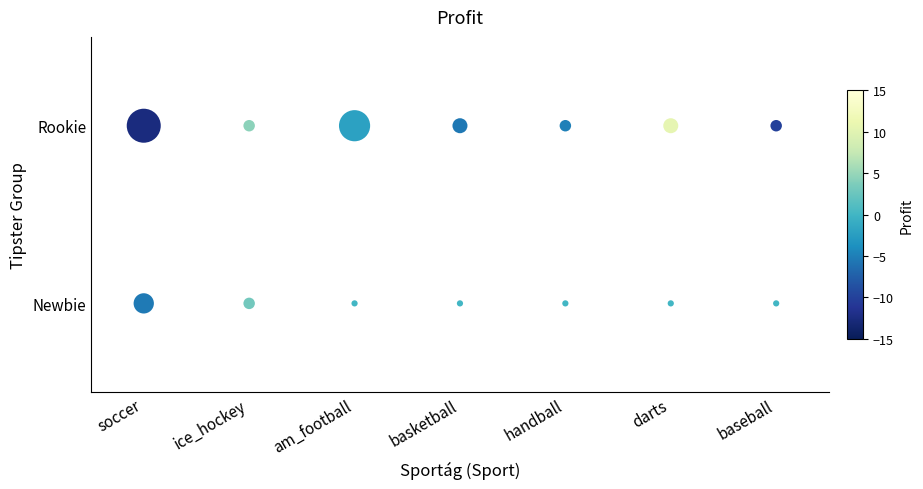

What is the total value across all series at basketball?

-5.6